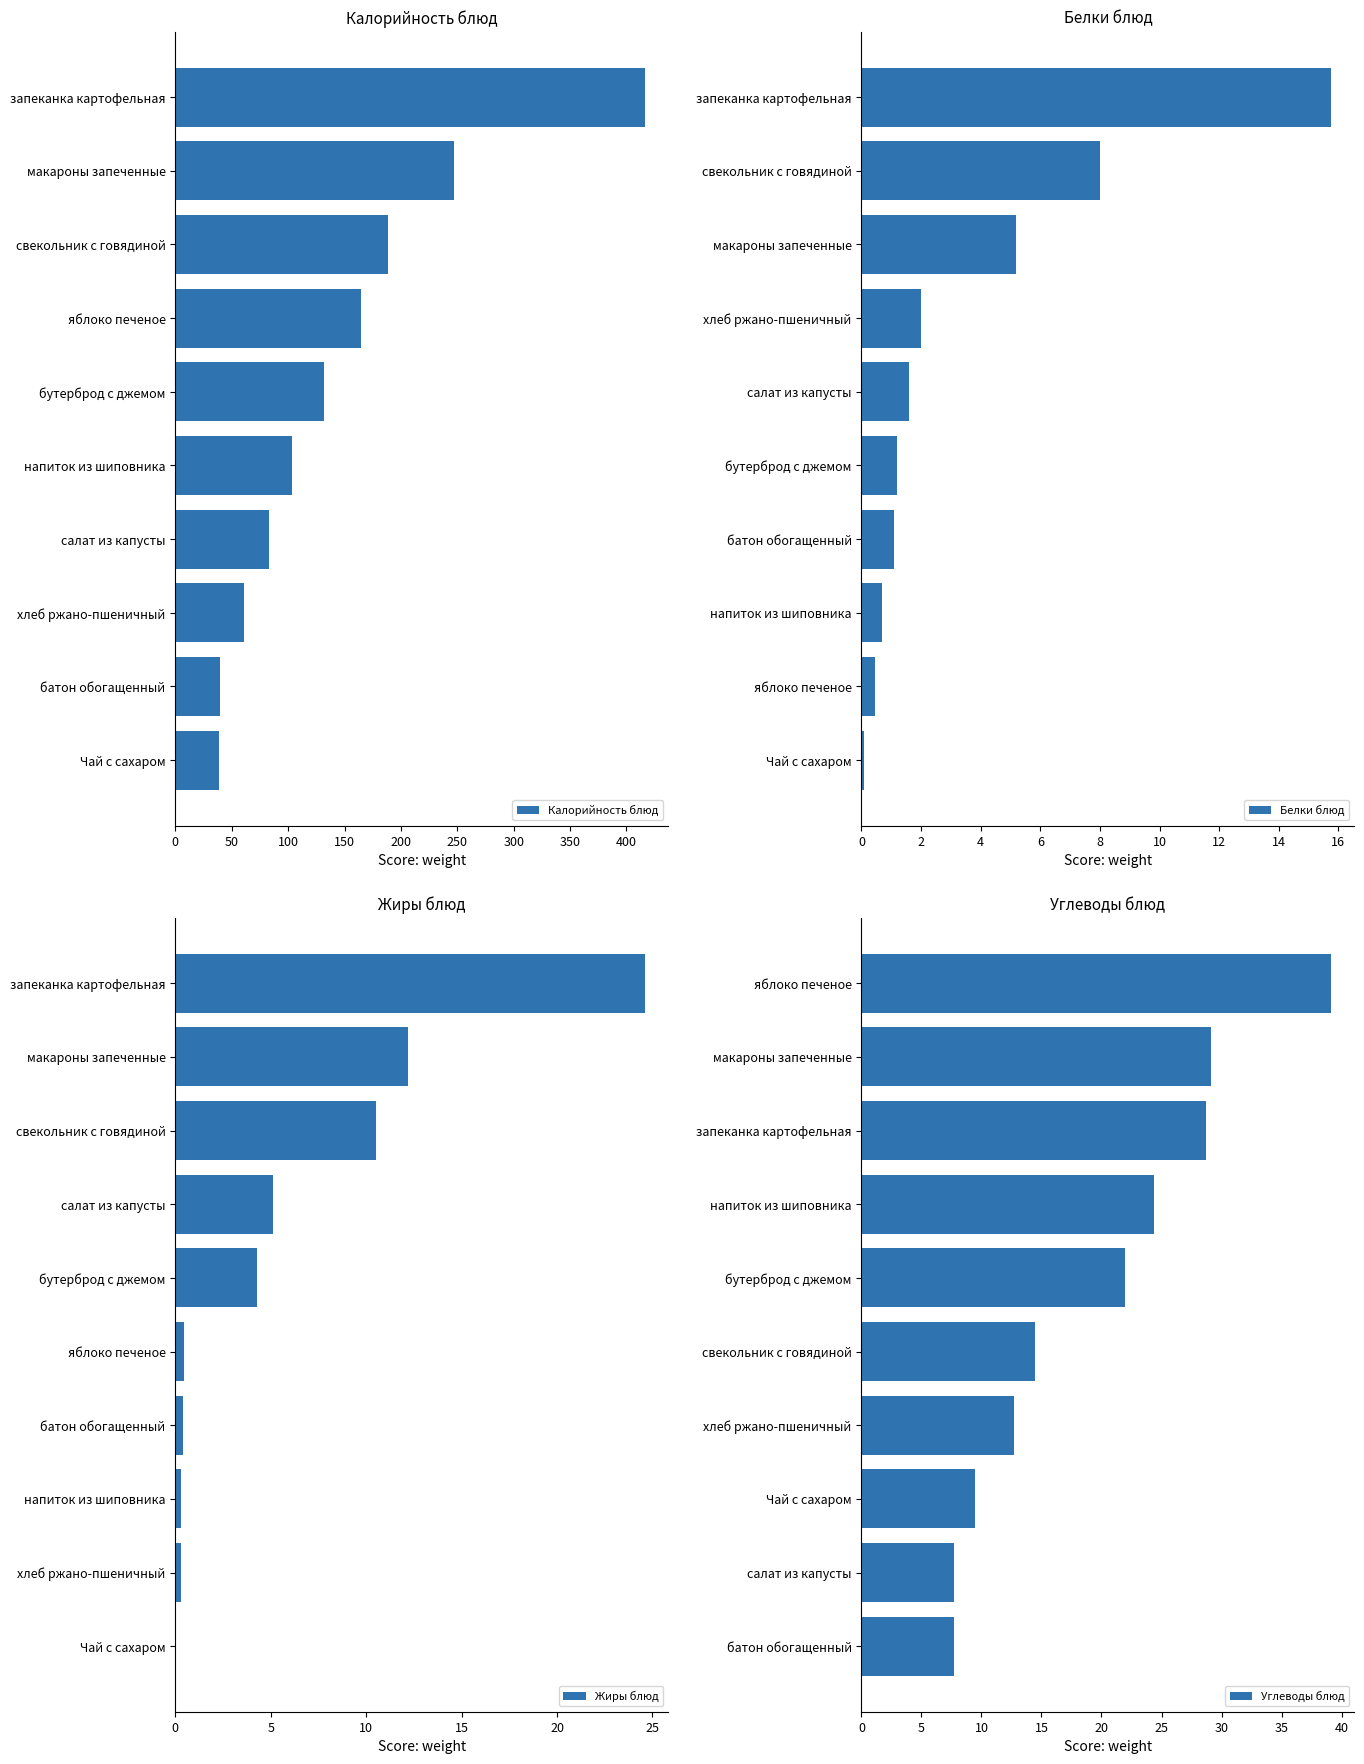

Reading left to right, what are all the values shown in this chart?

Калорийность блюд: 38.6	39.3	61.2	83.2	103.0	132.0	164.8	188.8	247.2	416.3
Белки блюд: 0.1	0.5	0.7	1.1	1.2	1.6	2.0	5.2	8.0	15.8
Жиры блюд: 0.0	0.3	0.3	0.4	0.5	4.3	5.1	10.5	12.2	24.6
Углеводы блюд: 7.7	7.7	9.4	12.7	14.5	22.0	24.4	28.7	29.1	39.1